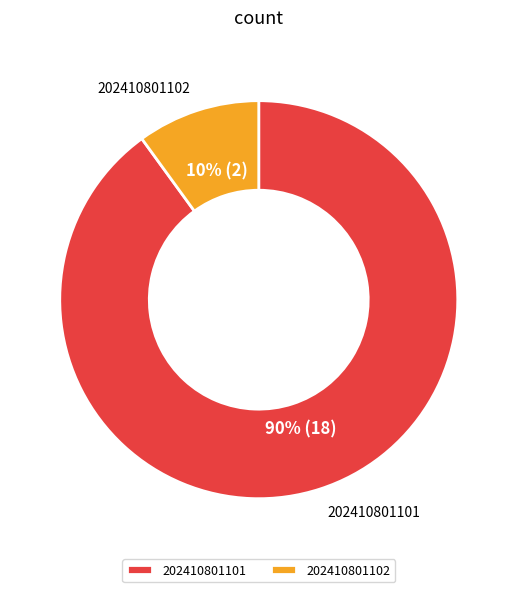

What percentage is the 202410801101 slice, to the nearest percent?

90%